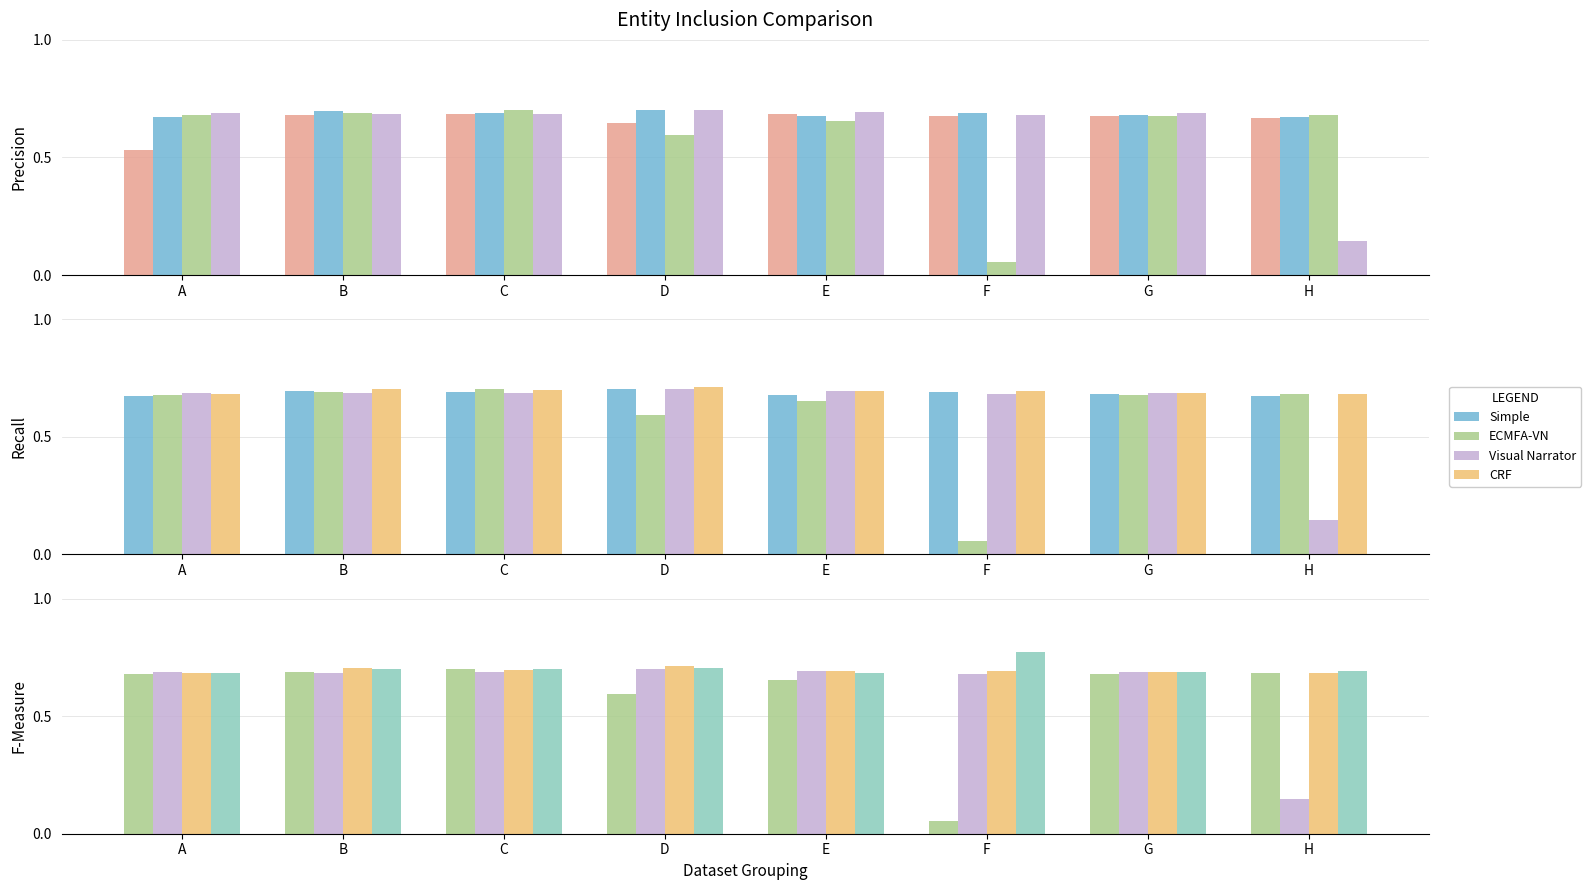

Which category has the lowest value across all series?

F